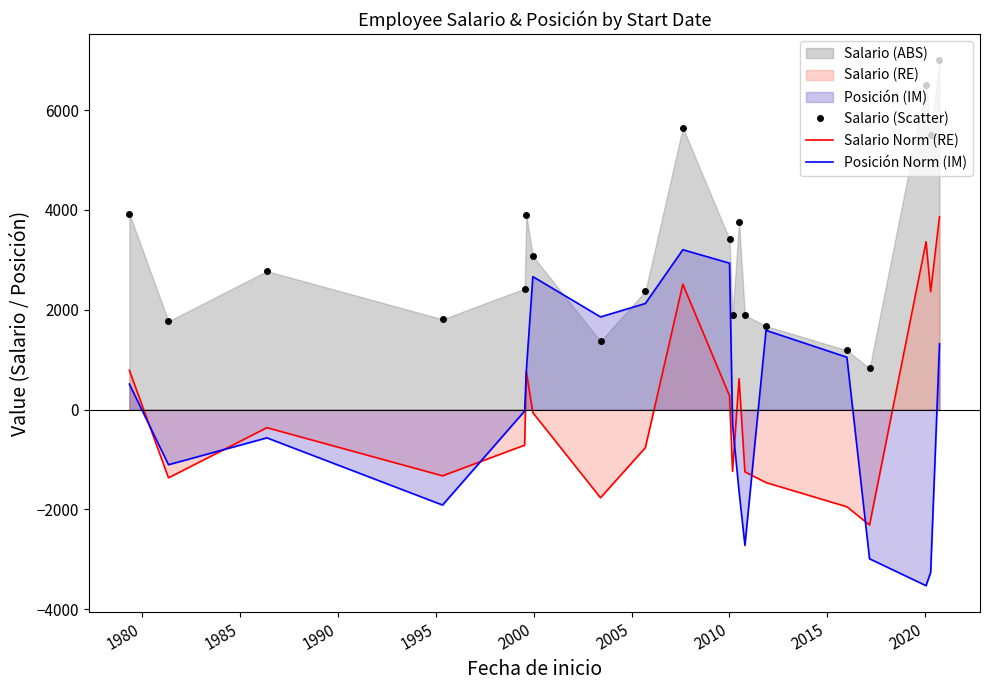

Does the chart display data point markers on the line(s)?

No